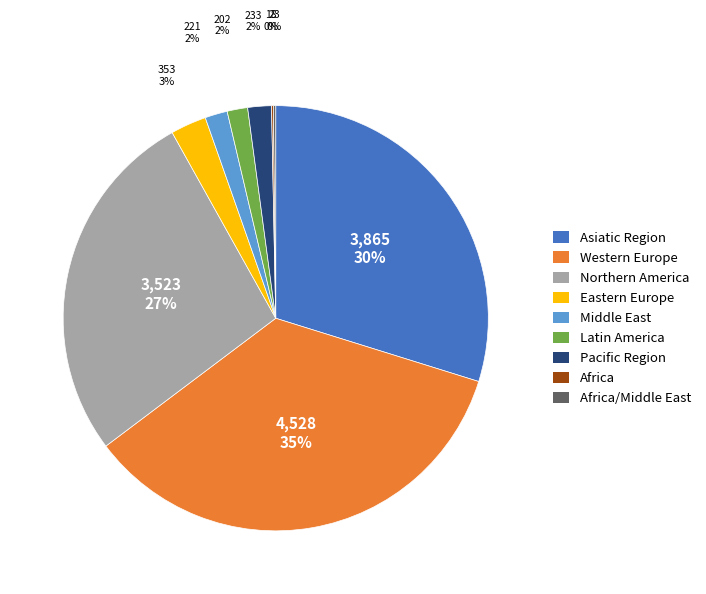

To the nearest percent, what is the average slice percentage?

11%